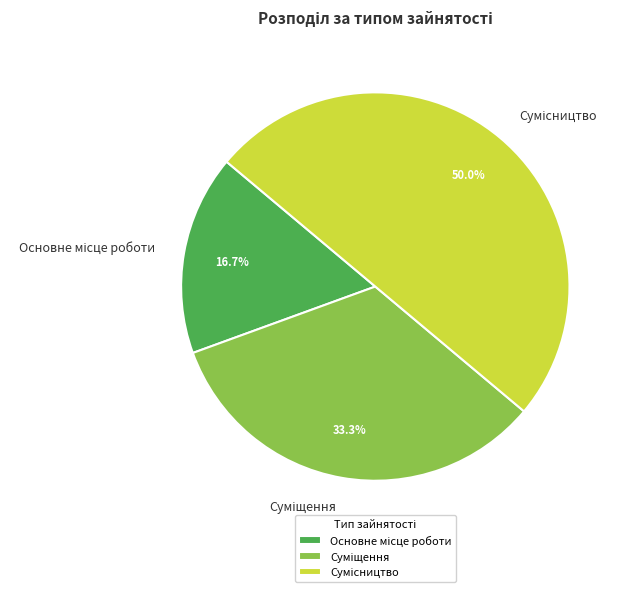

Count the number of slices in the pie.

3